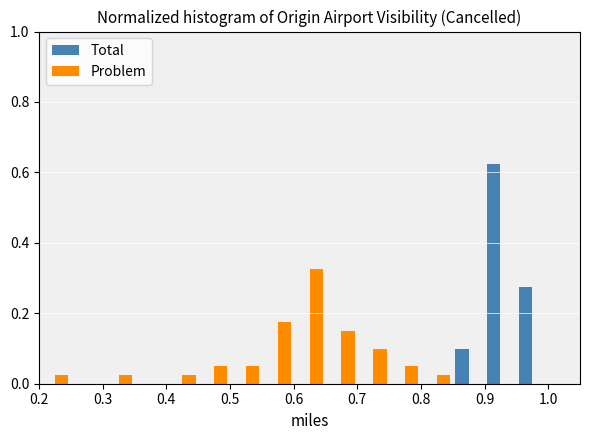

Reading left to right, transcribe this chart: for each range on the x-axis, give the height of each series' bar. The values are not printed on the chart, so give them approximately, as read against the axis.

0.20 to 0.25: Total=0	Problem=0.02
0.25 to 0.30: Total=0	Problem=0
0.30 to 0.35: Total=0	Problem=0.02
0.35 to 0.40: Total=0	Problem=0
0.40 to 0.45: Total=0	Problem=0.02
0.45 to 0.50: Total=0	Problem=0.06
0.50 to 0.55: Total=0	Problem=0.06
0.55 to 0.60: Total=0	Problem=0.18
0.60 to 0.65: Total=0	Problem=0.32
0.65 to 0.70: Total=0	Problem=0.16
0.70 to 0.75: Total=0	Problem=0.10
0.75 to 0.80: Total=0	Problem=0.06
0.80 to 0.85: Total=0	Problem=0.02
0.85 to 0.90: Total=0.10	Problem=0
0.90 to 0.95: Total=0.62	Problem=0
0.95 to 1.00: Total=0.28	Problem=0